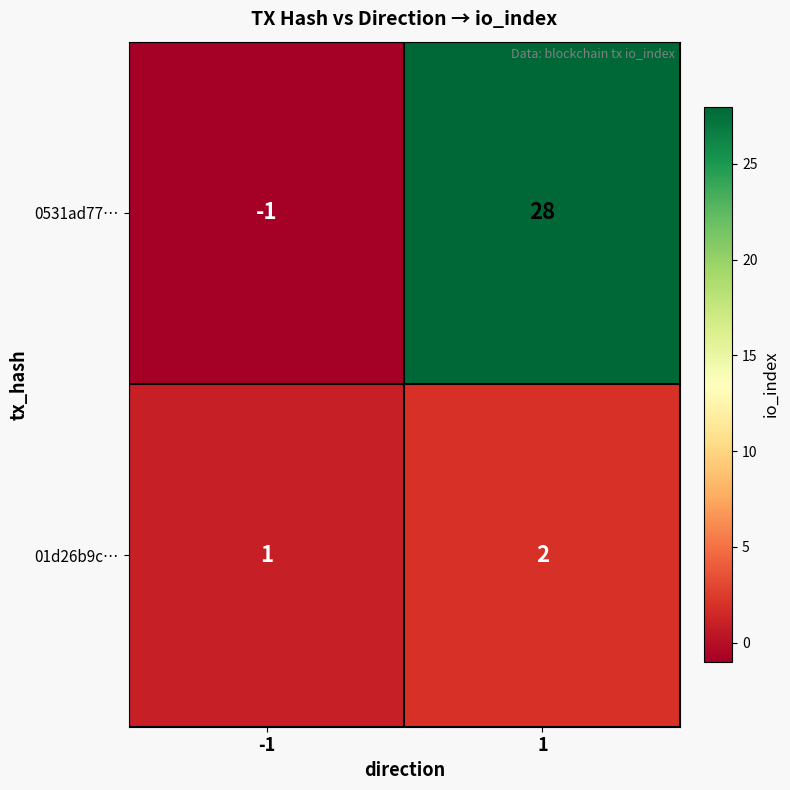

What is the sum of the 0531ad77… values at 1 and -1?

27